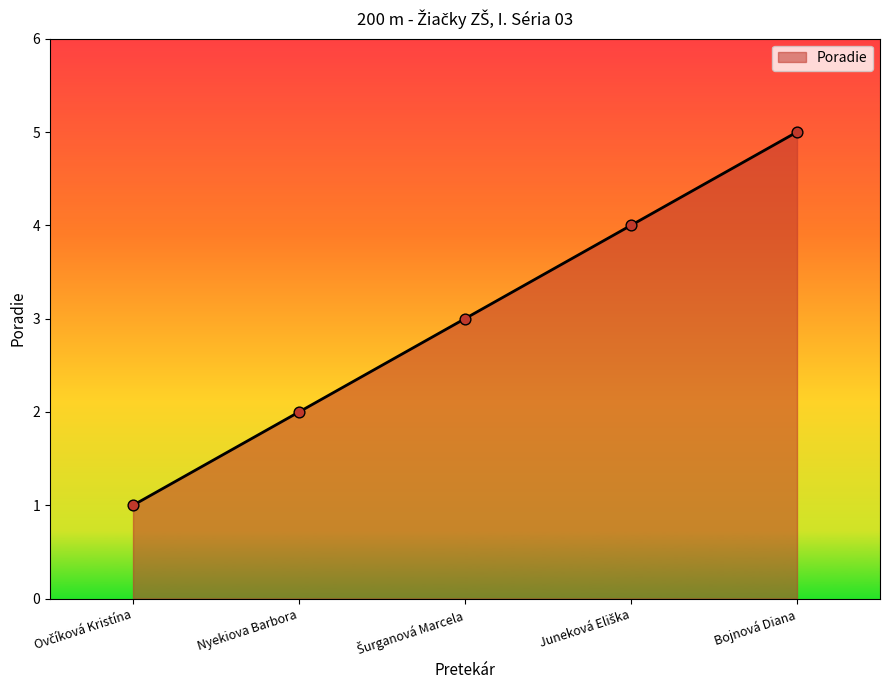

True or false: the data has more than 0 interior local peaks.

False